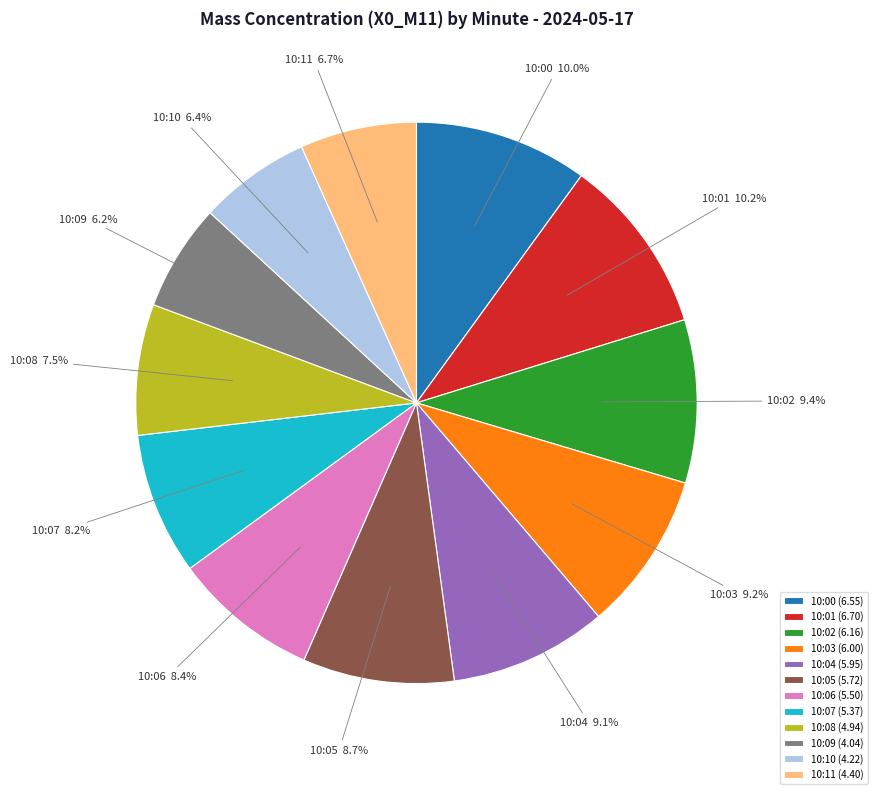

To the nearest percent, what is the difference between the 10:02 and 10:11 slice percentages?

3%